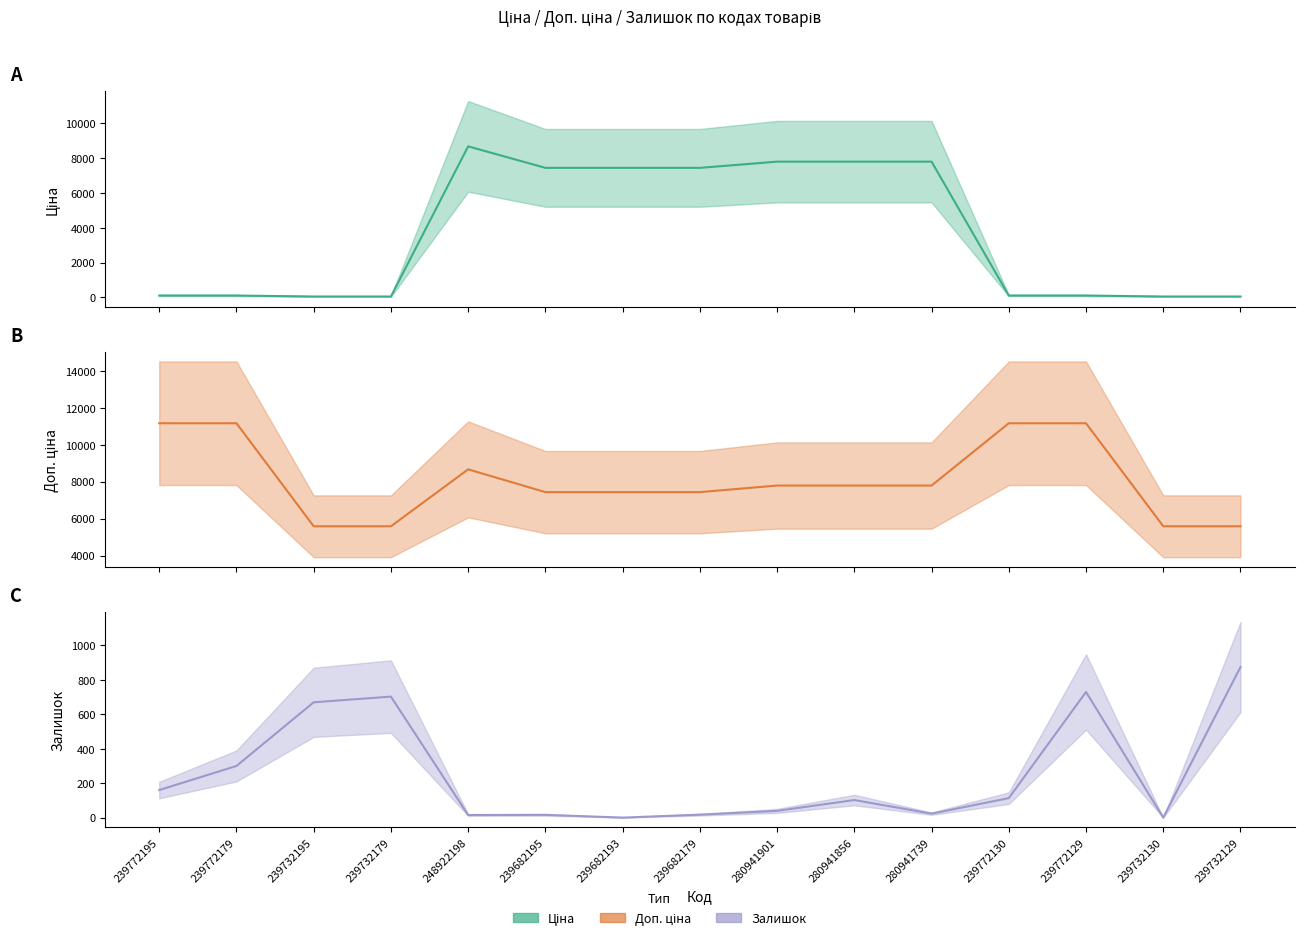

What is the sum of the Залишок values at 239732129 and 239732130?

875.0